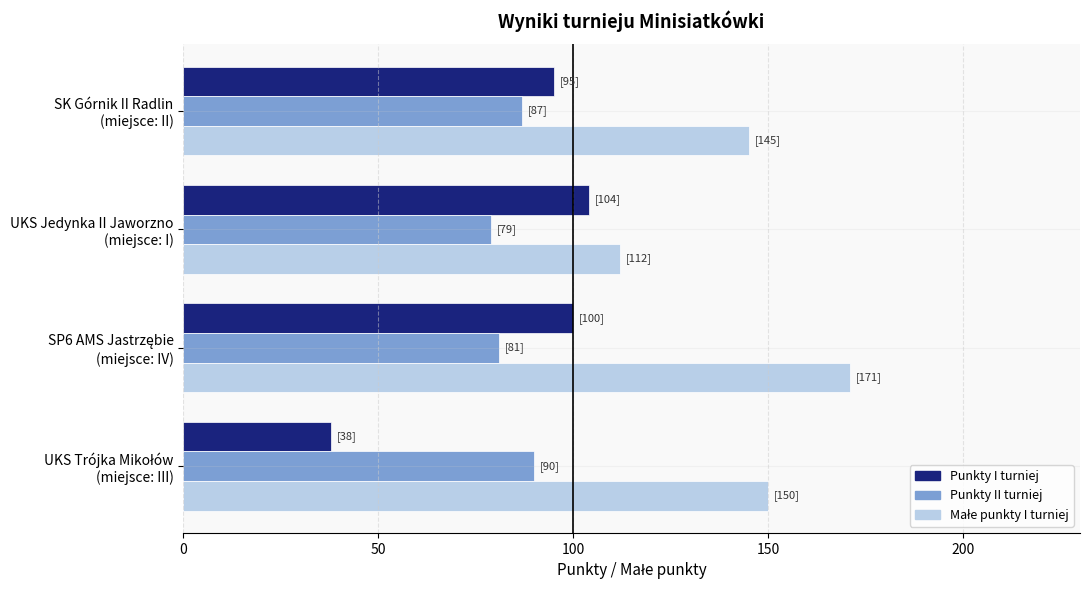

What is the sum of all Punkty II turniej values?

337